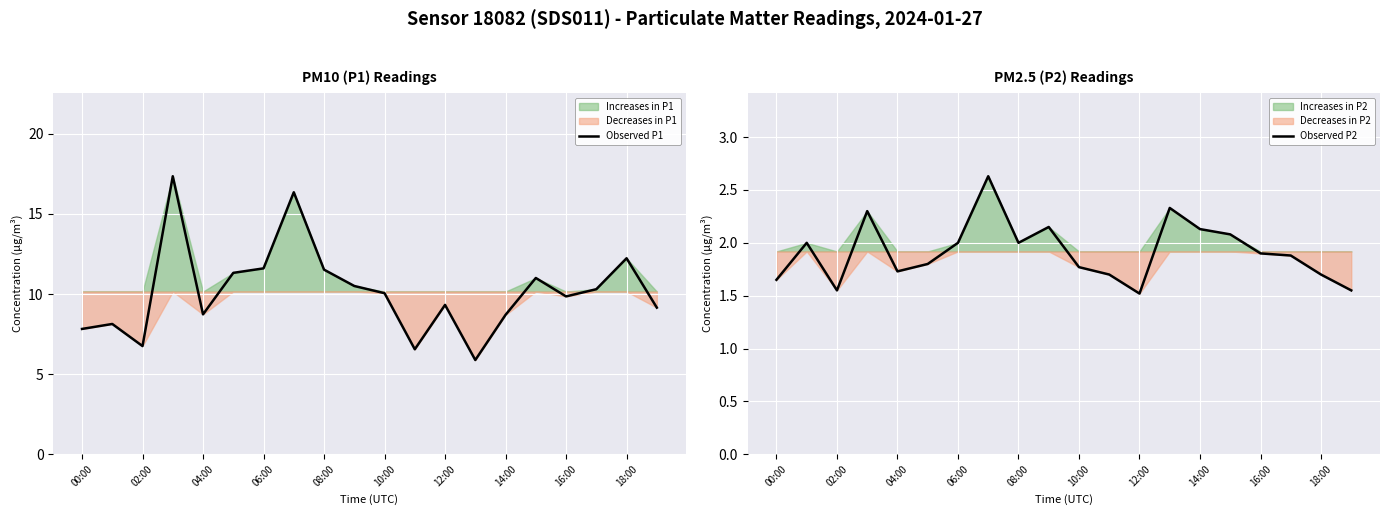

True or false: Observed P2 has a value of 1.6 at 19.

True